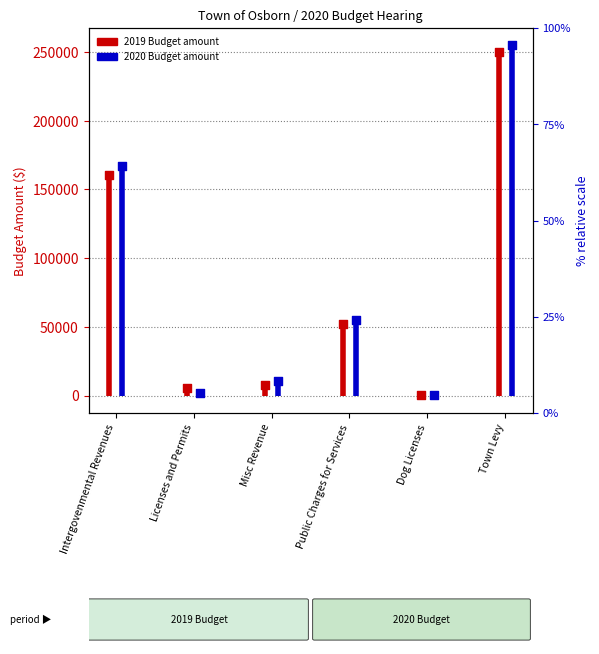

At how many categories does at least one series exceed 198377?

1